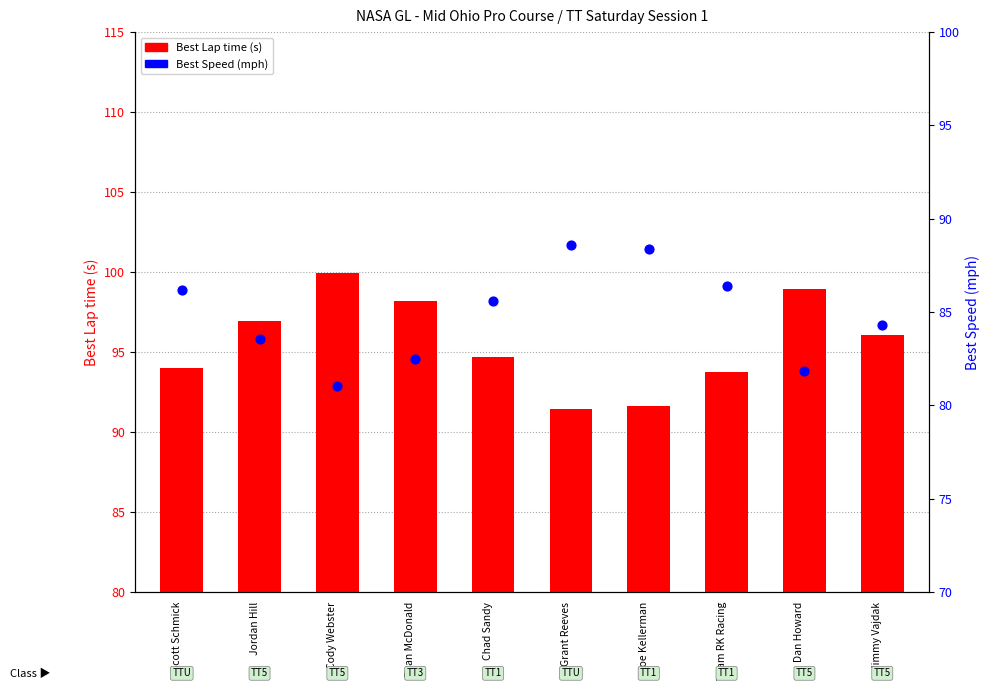

Which series contains the lowest Y value?

Best Speed